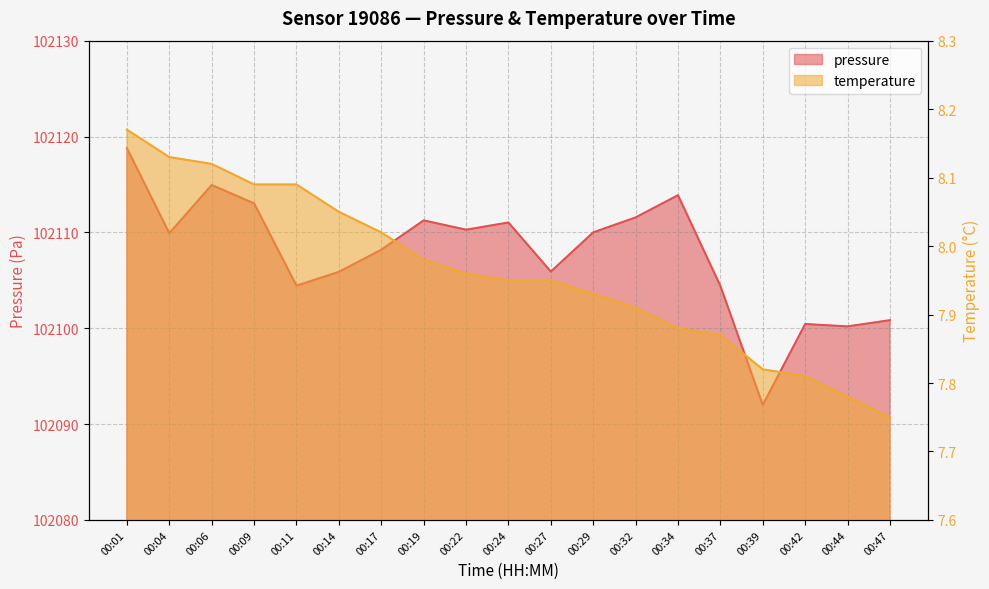

What is the lowest value of the pressure series?

102092.0